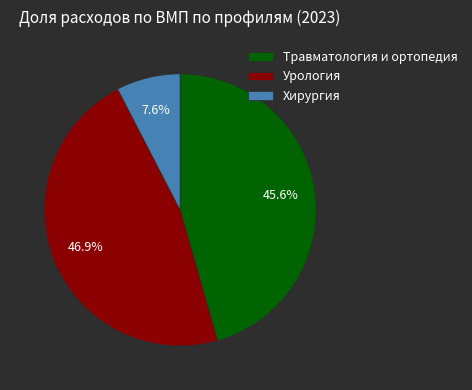

Rank the categories by value from lowest to highest.

Хирургия, Травматология и ортопедия, Урология